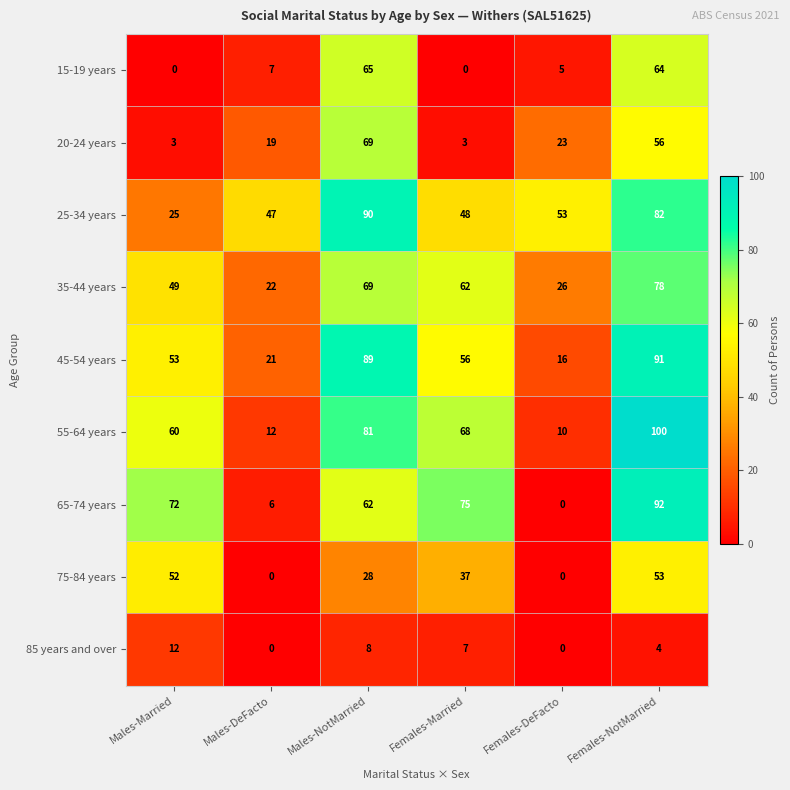

Which series has the largest total across all categories?

25-34 years